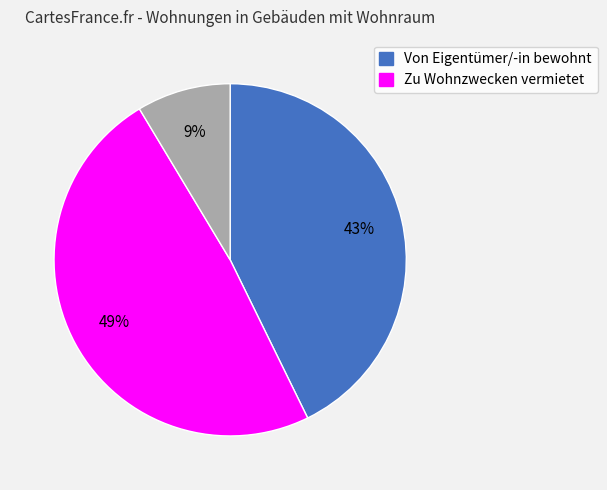

How many slices are in this pie chart?

3